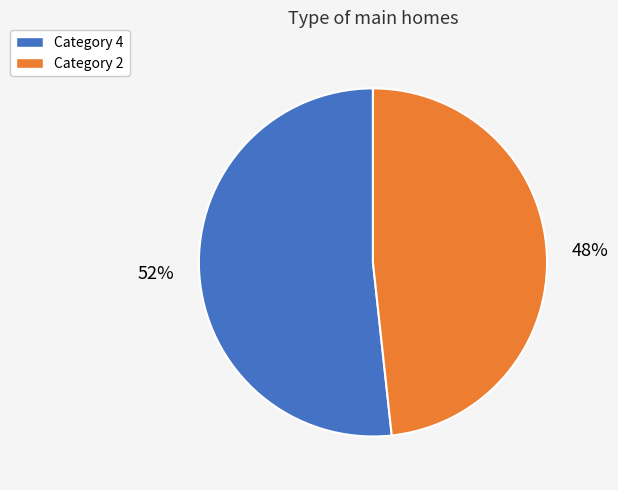

Do Category 4 and Category 2 together represent more than half of the pie?

Yes